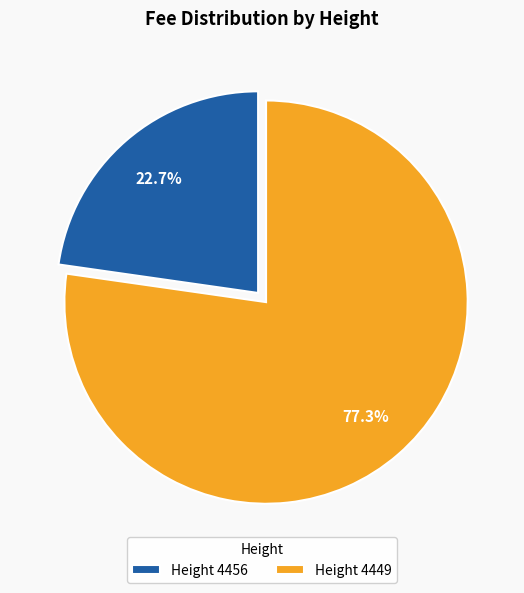

Does any single category account for the majority?

Yes